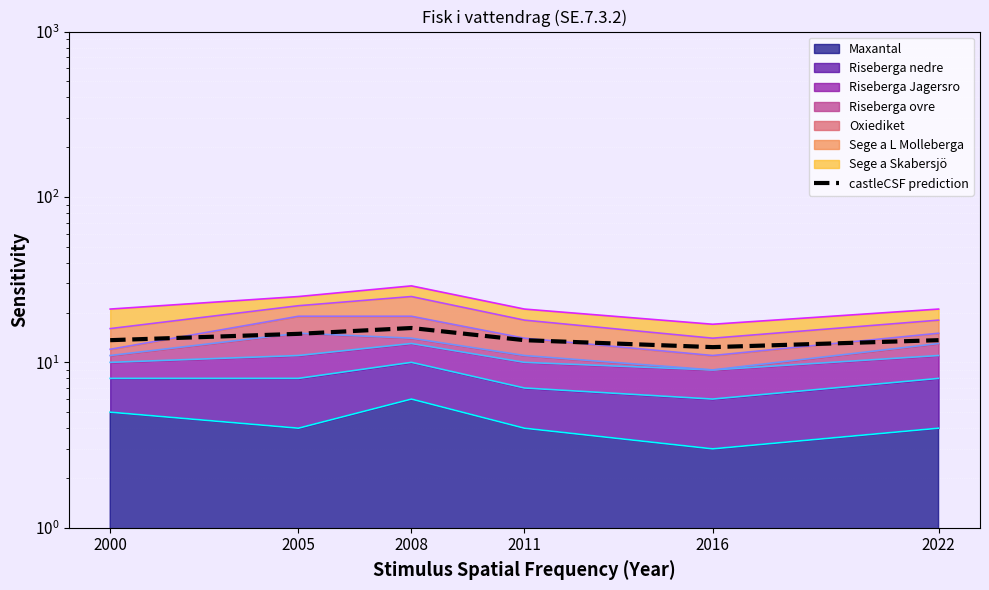

At which label is the value closest to 14?

2000